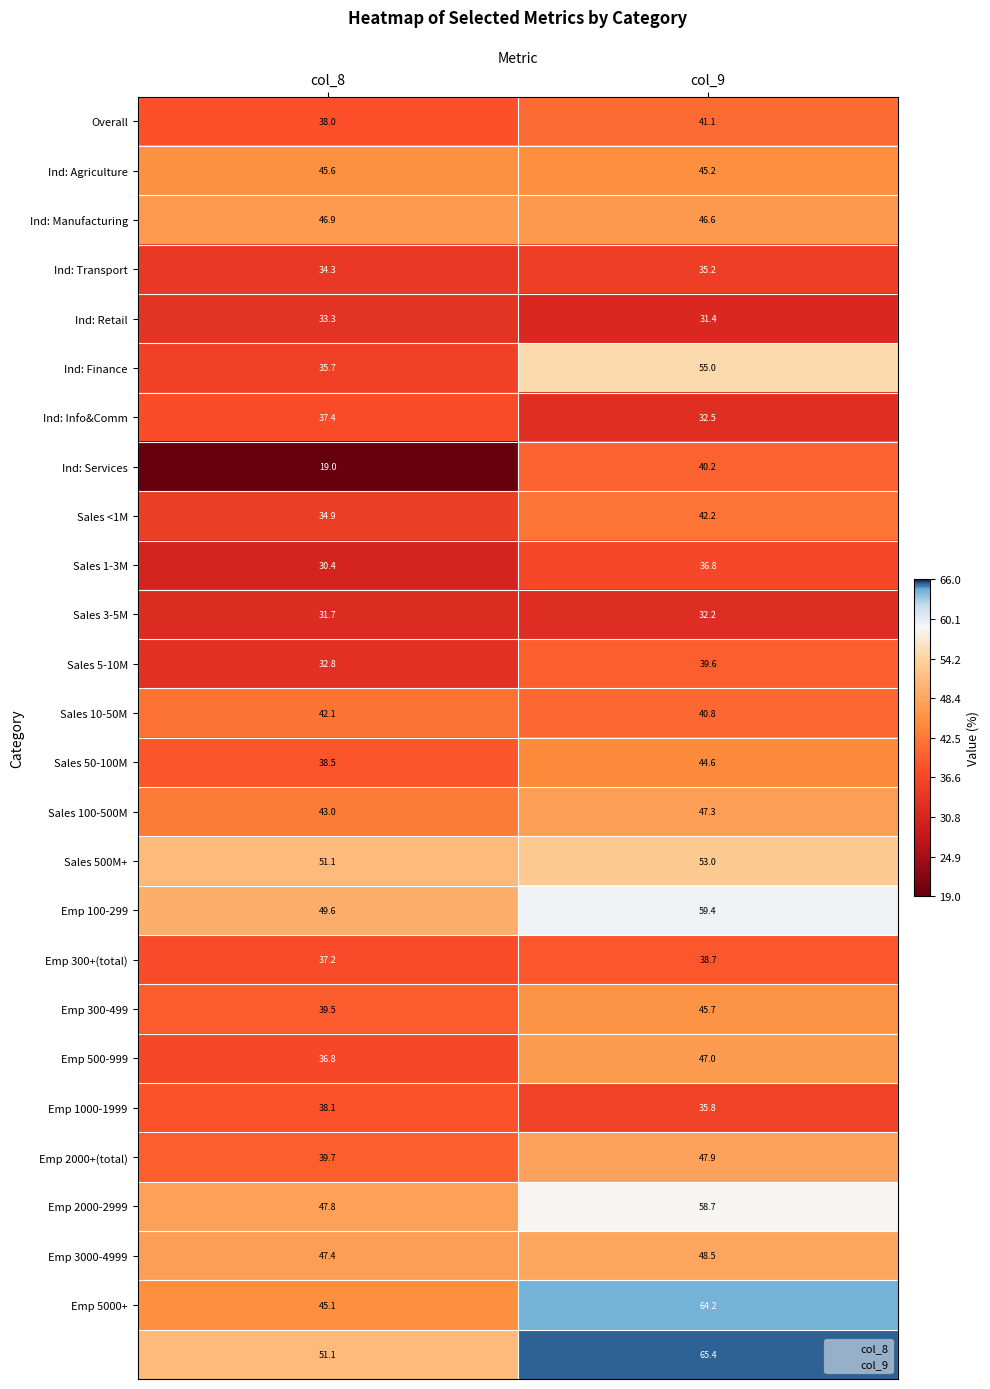

Which category has the highest value across all series?

col_9